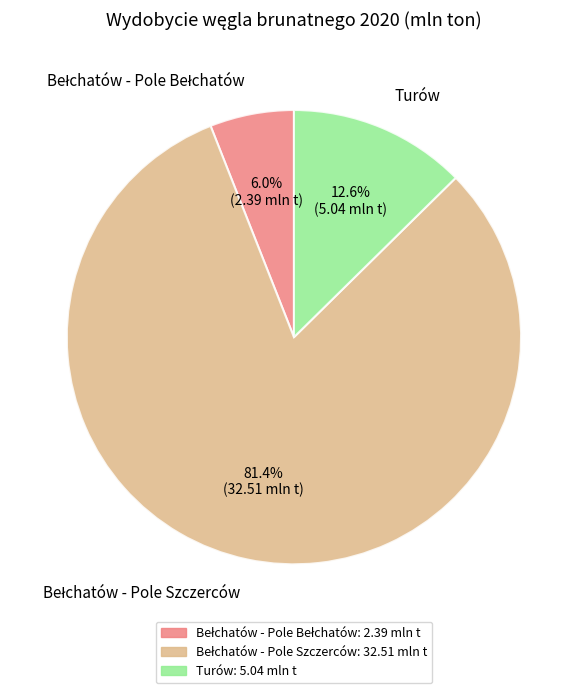

Count the number of slices in the pie.

3